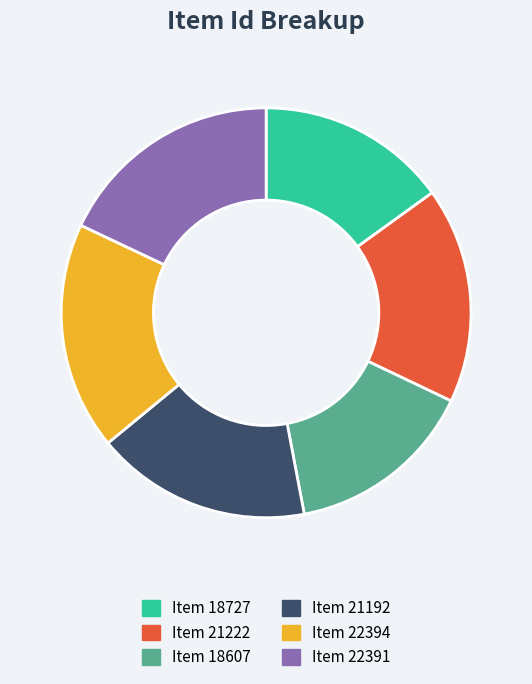

Is there a majority slice in this chart?

No